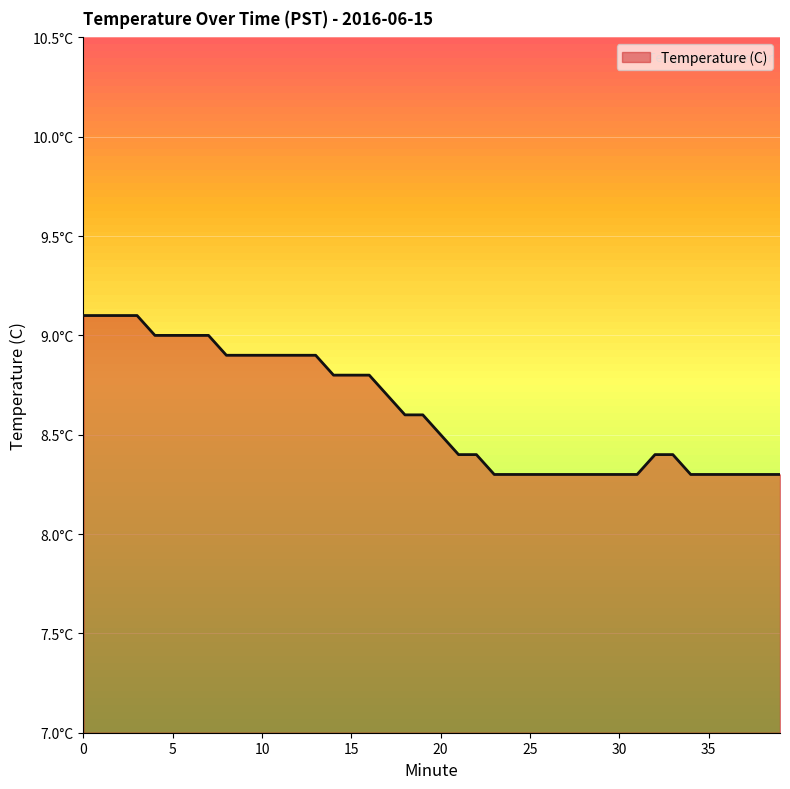

Reading right to left, list all the values displayed in this chart.

8.3	8.3	8.3	8.3	8.3	8.3	8.4	8.4	8.3	8.3	8.3	8.3	8.3	8.3	8.3	8.3	8.3	8.4	8.4	8.5	8.6	8.6	8.7	8.8	8.8	8.8	8.9	8.9	8.9	8.9	8.9	8.9	9.0	9.0	9.0	9.0	9.1	9.1	9.1	9.1